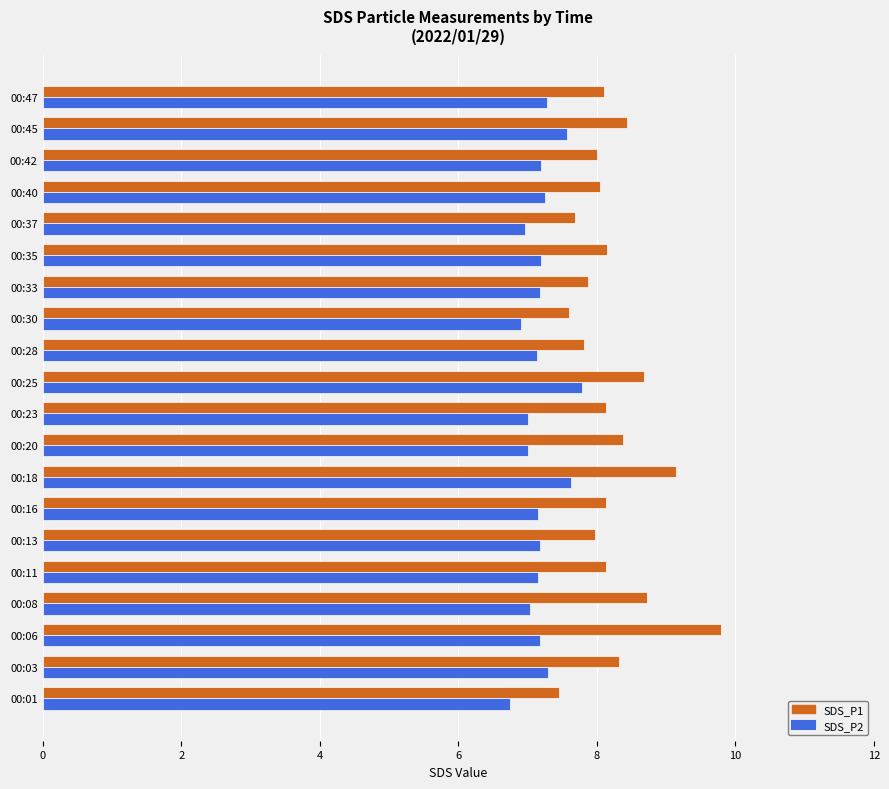

List the series in order of their peak value, highest first.

SDS_P1, SDS_P2